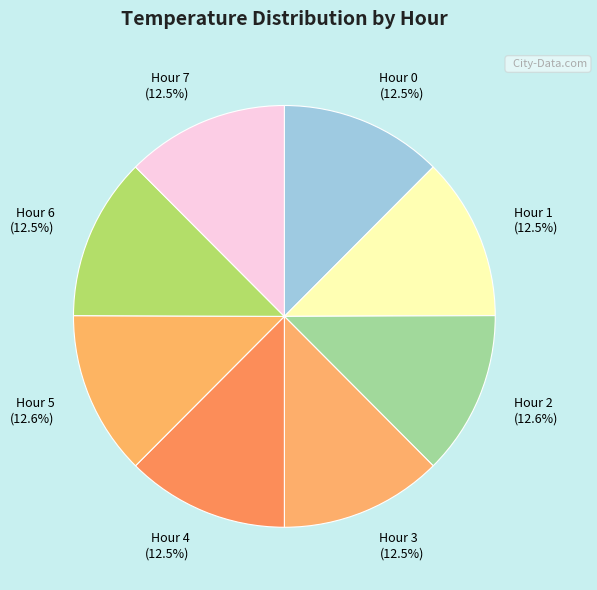

How many slices are in this pie chart?

8